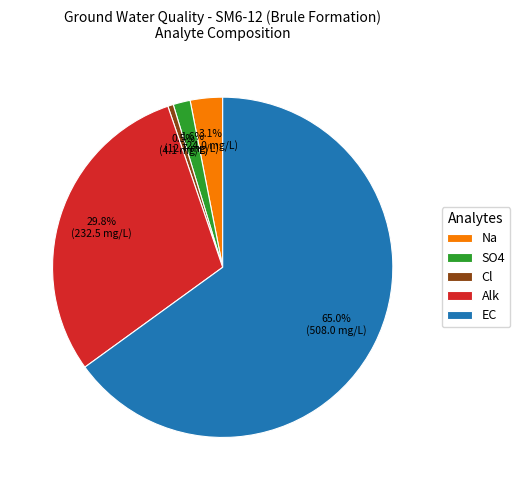

The Cl slice represents 6% of the pie. True or false?

False